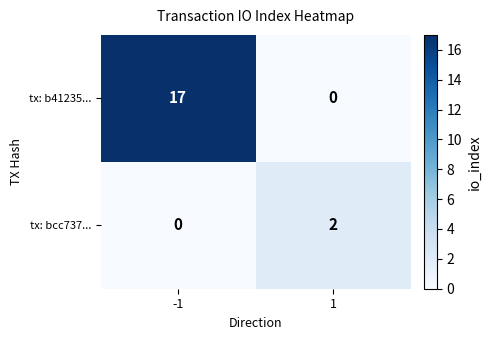

The value of tx: b41235... at 1 is 6. True or false?

False